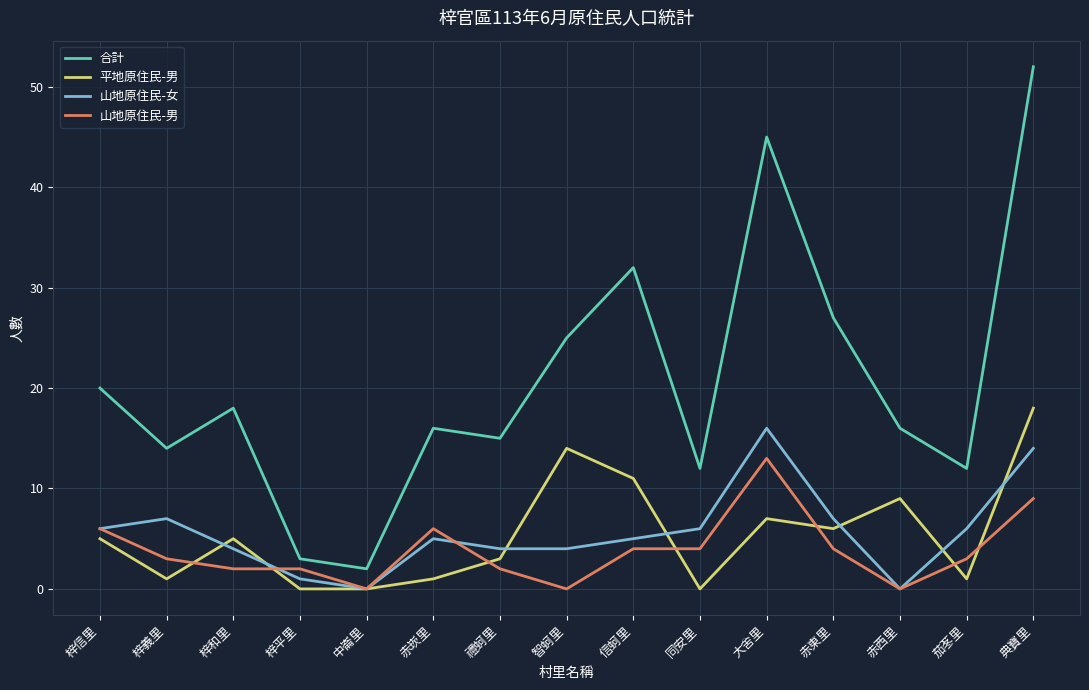

What is the average value of the 山地原住民-男 series?

4